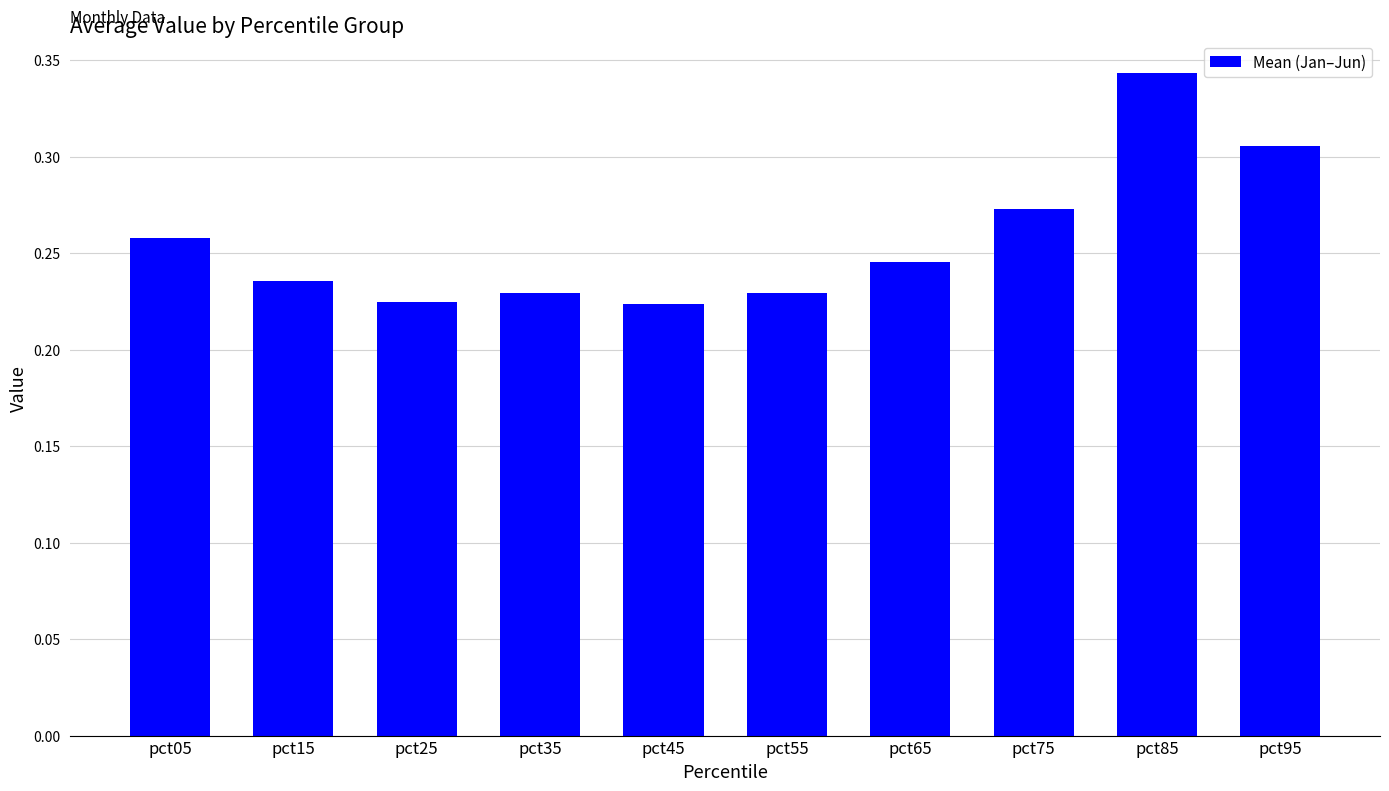

Count the number of categories in the chart.

10